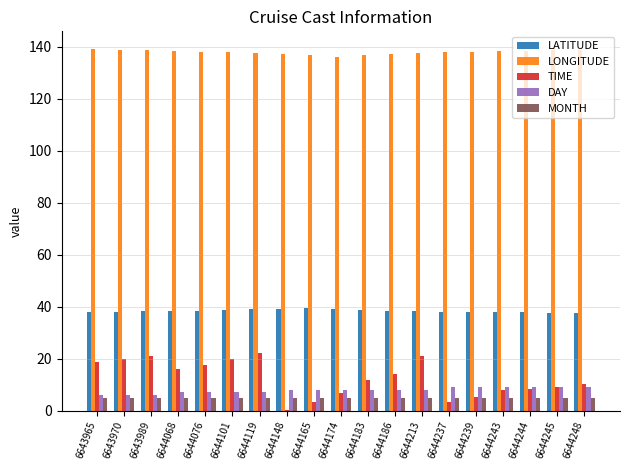

Is the value of DAY at 6644245 greater than the value of LONGITUDE at 6644174?

No